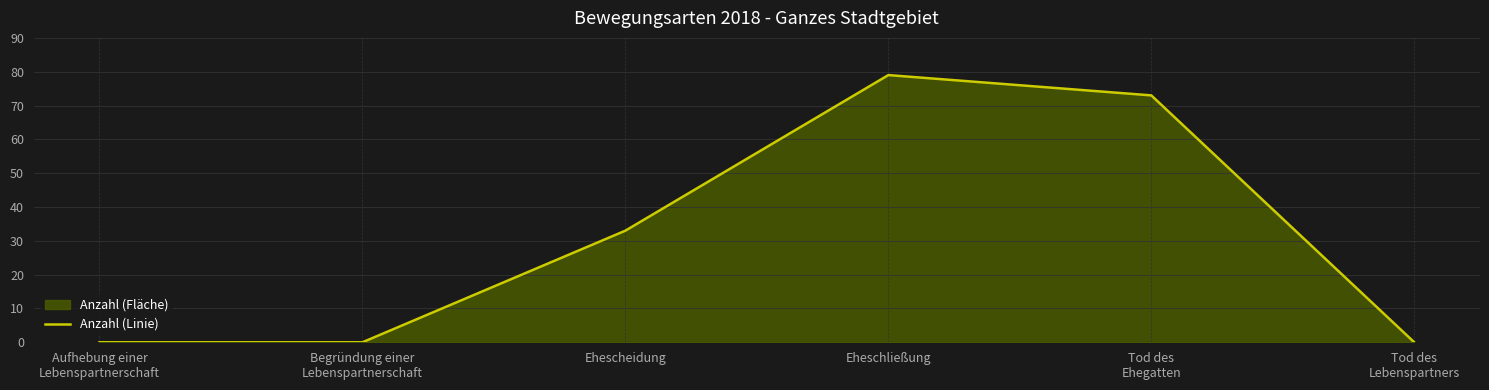

Where is the first local maximum?

Eheschließung